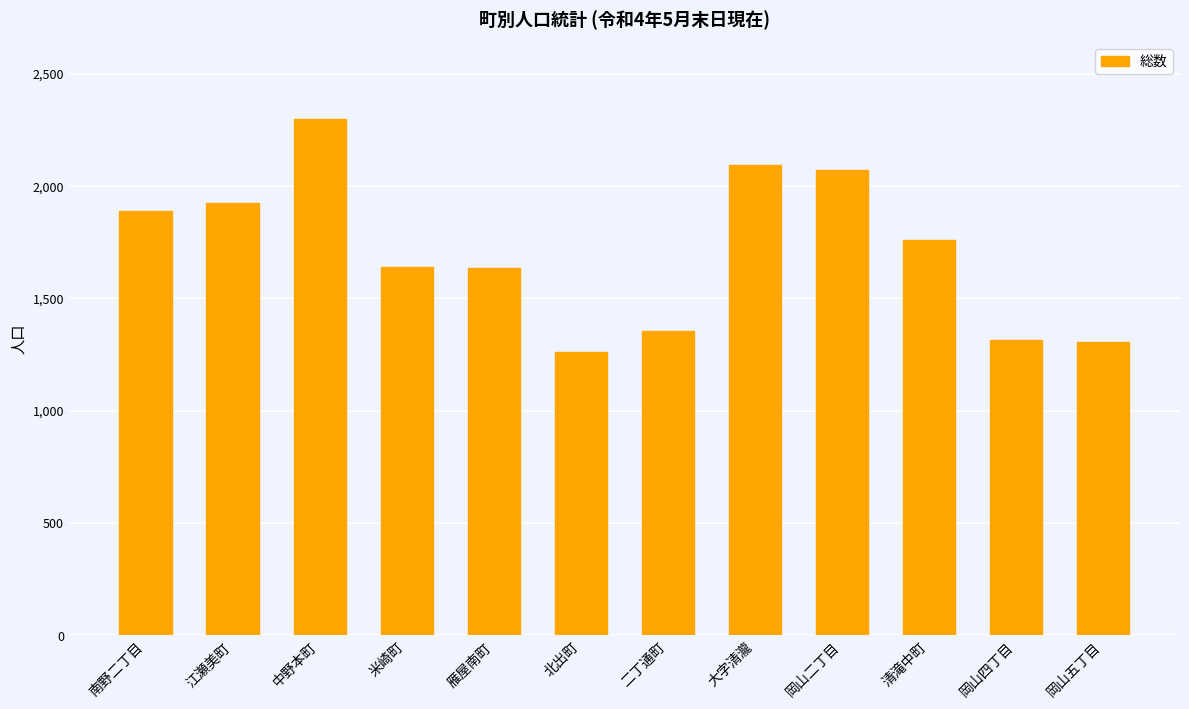

What is the change in value from 南野二丁目 to 江瀬美町?

+36